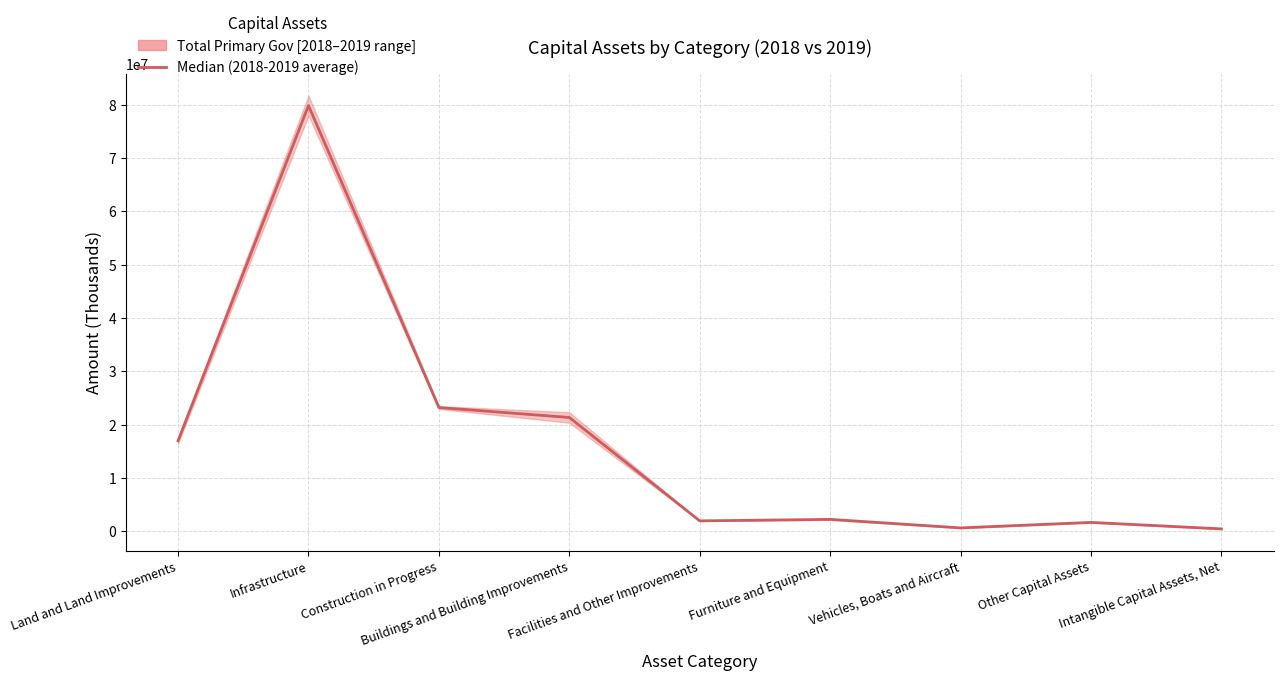

What is the average value?

16470183.1